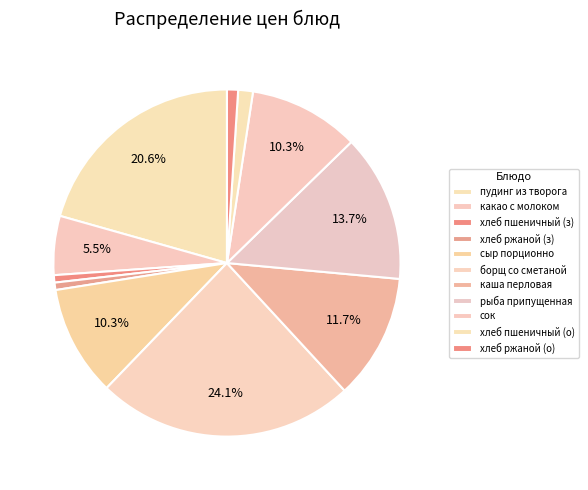

Is there a majority slice in this chart?

No